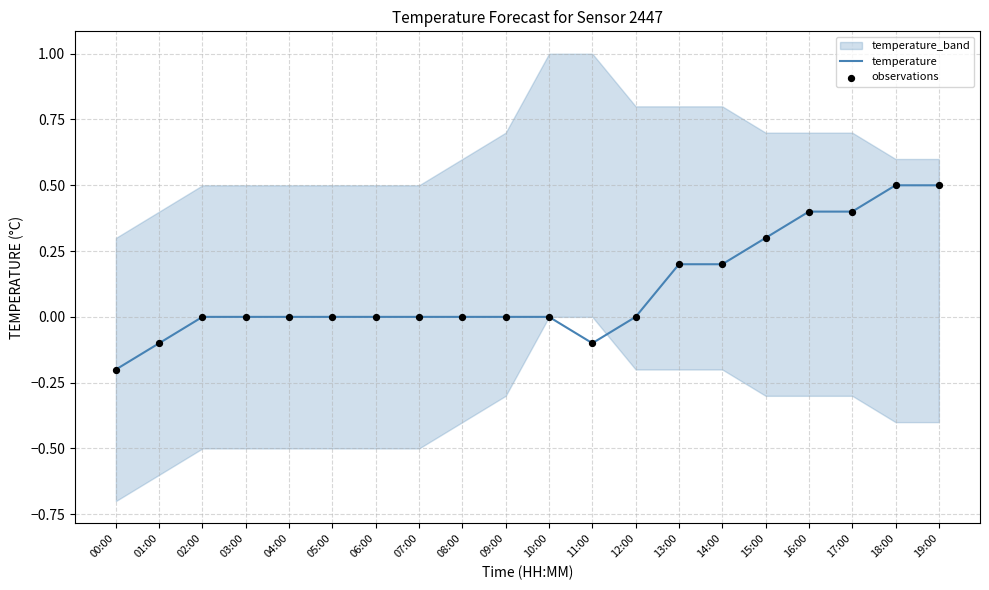

Which series has the largest Y range (max minus min)?

temperature